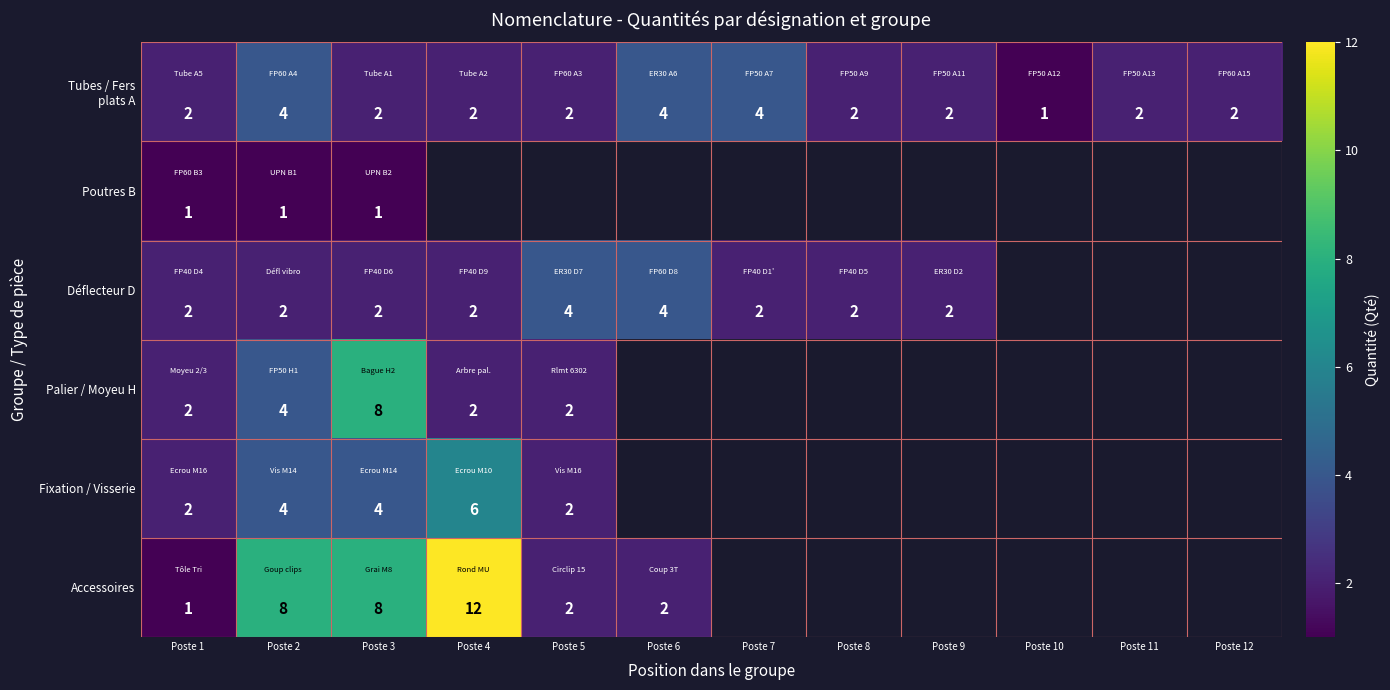

The value of Déflecteur D at Poste 3 is 2.8. True or false?

False